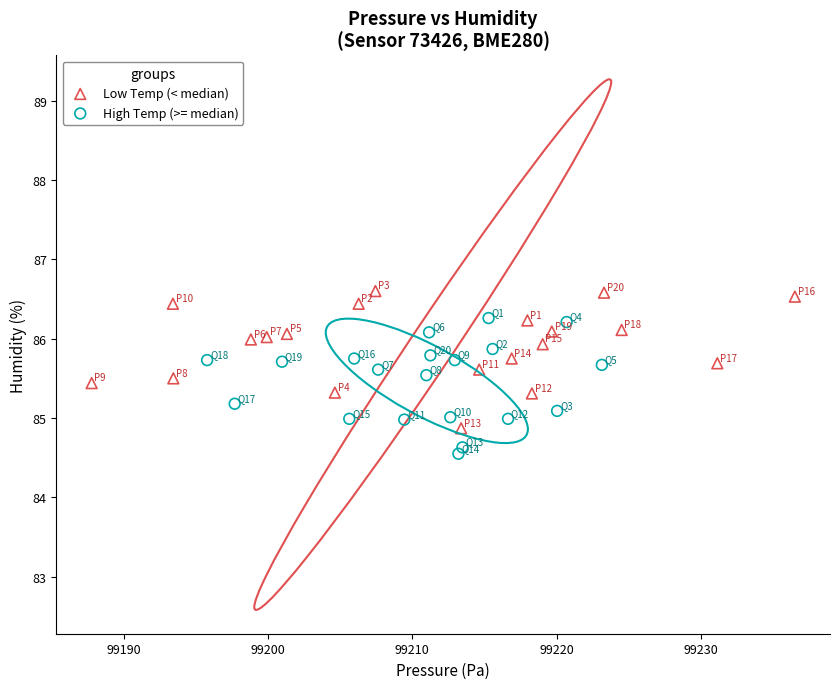

Which series contains the lowest Y value?

High Temp (>= median)